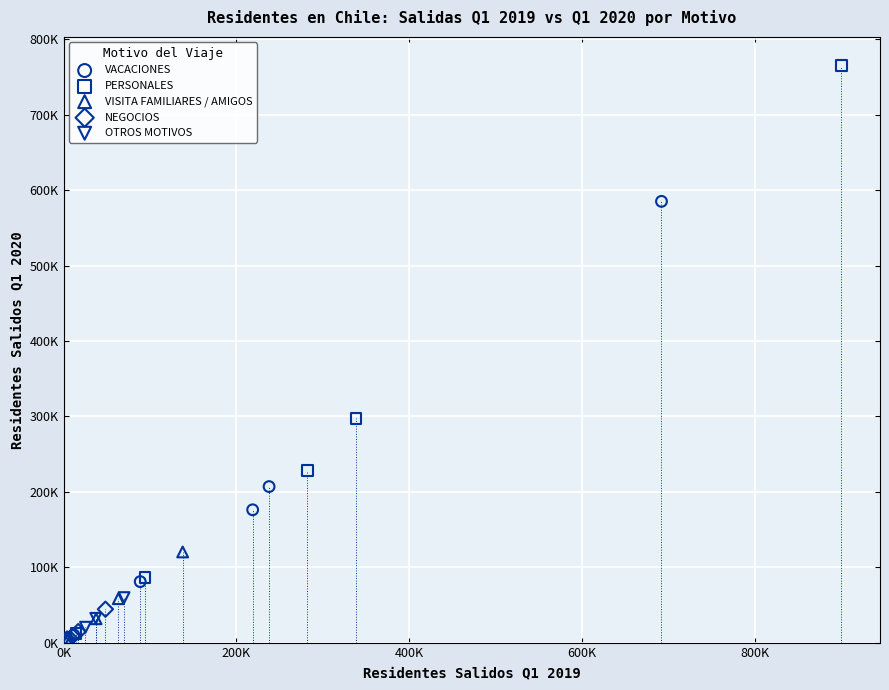

Which series has the widest spread of Y values?

PERSONALES